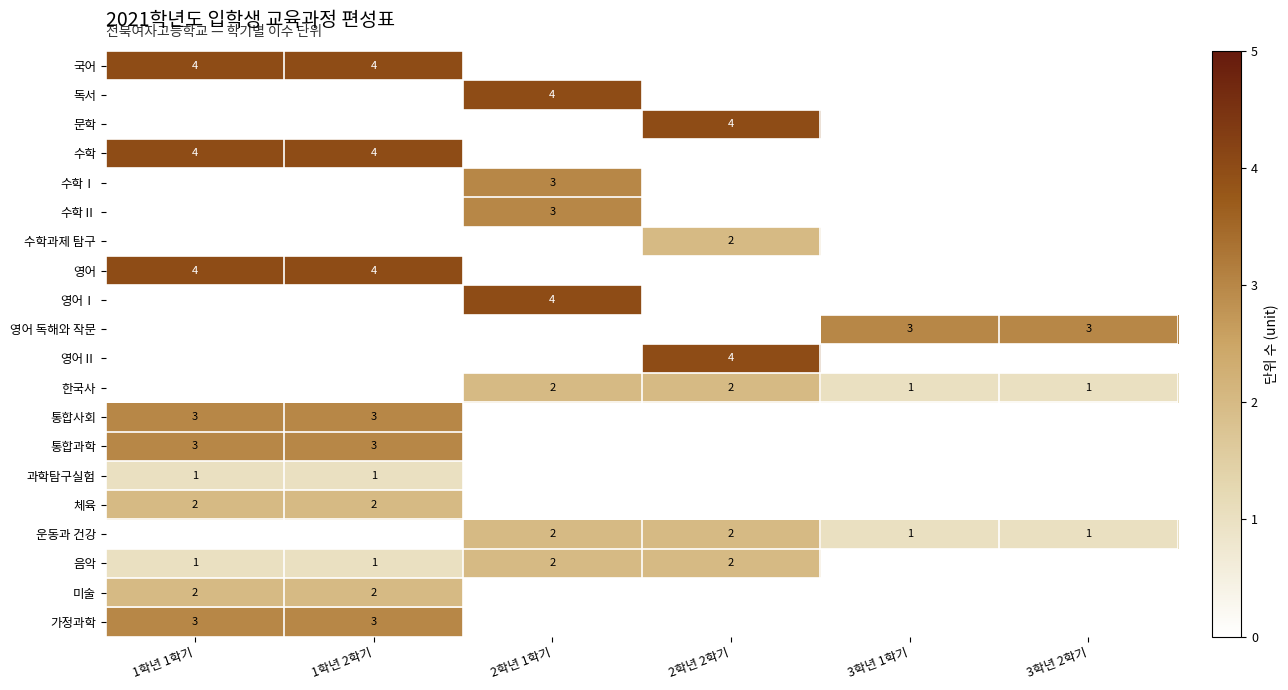

The 한국사 series shows 1 at 2학년 2학기. True or false?

False